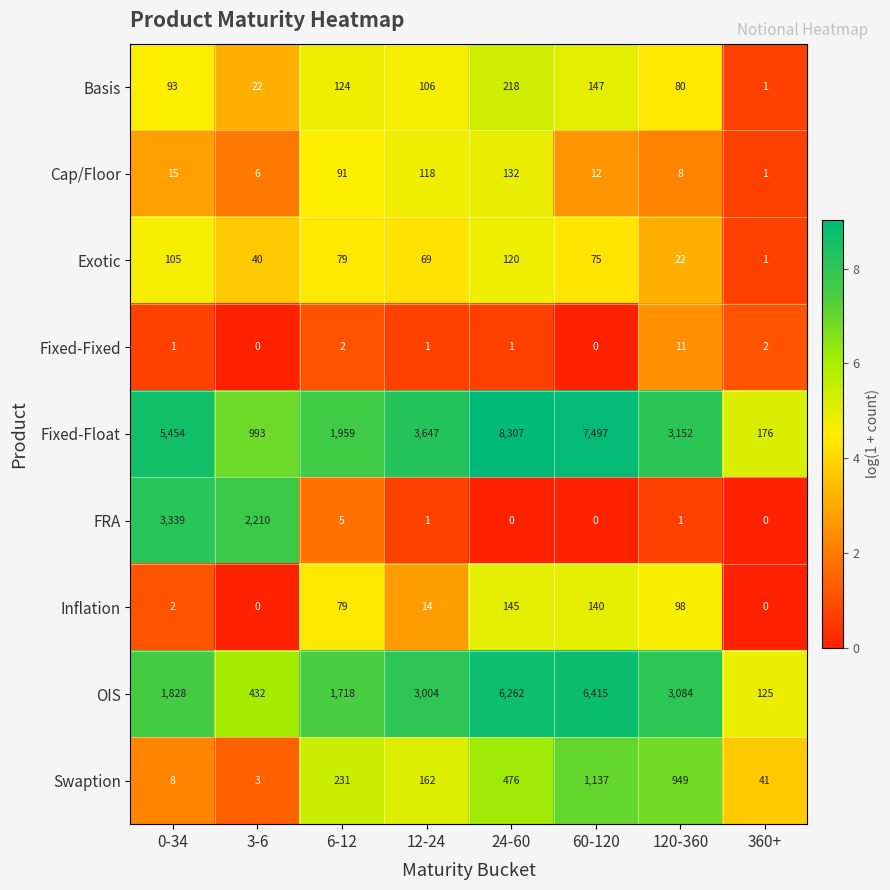

Is it true that Fixed-Float equals 5454 at 0-34?

True